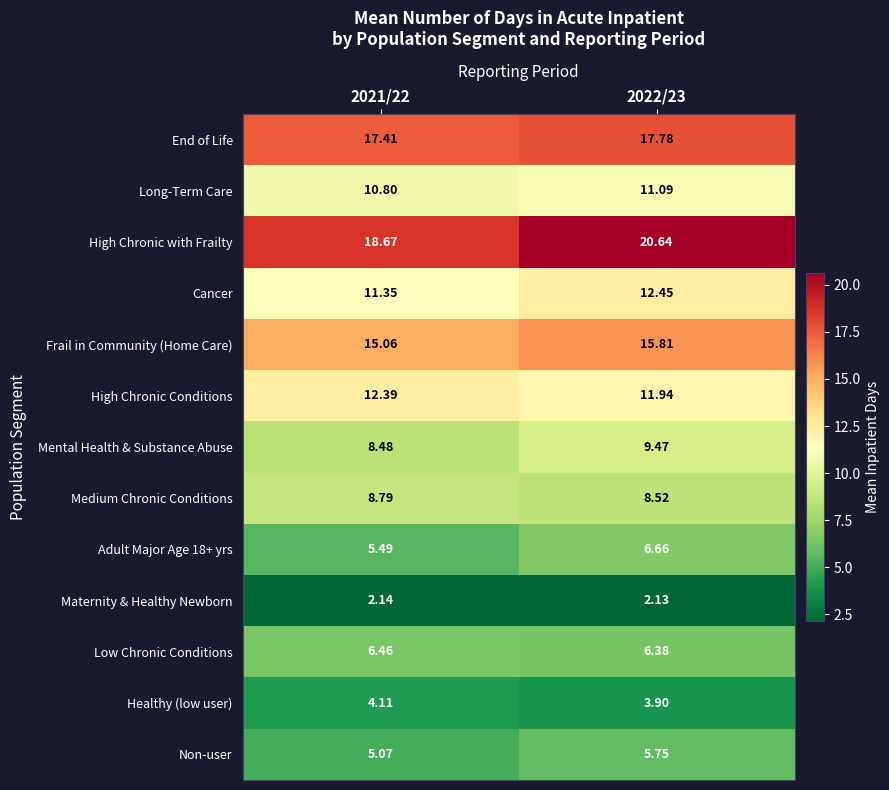

Which series has the largest total across all categories?

High Chronic with Frailty